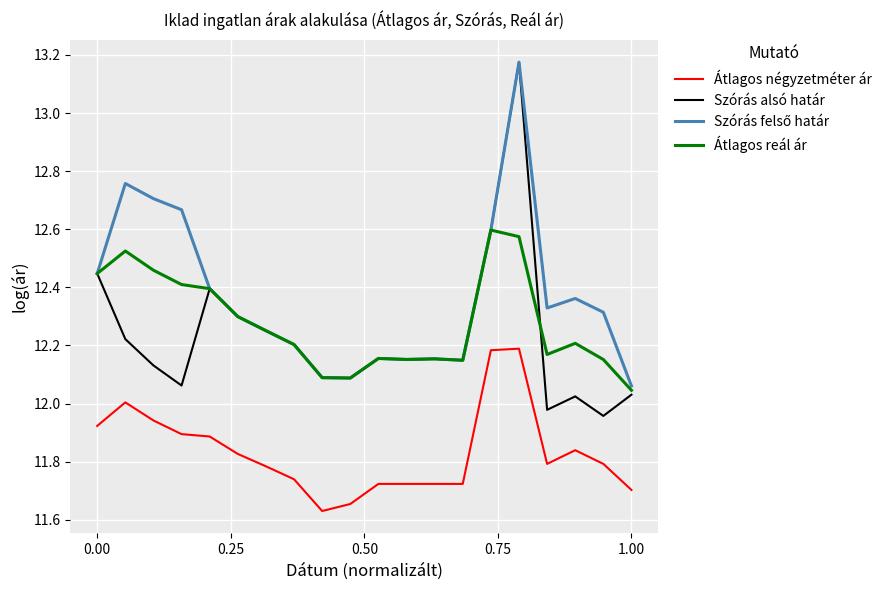

Which series has the widest spread of values?

Szórás alsó határ